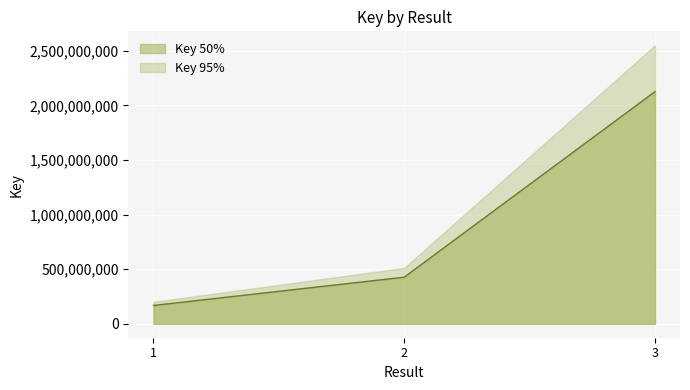

List the labels in order of value, largest first.

3, 2, 1